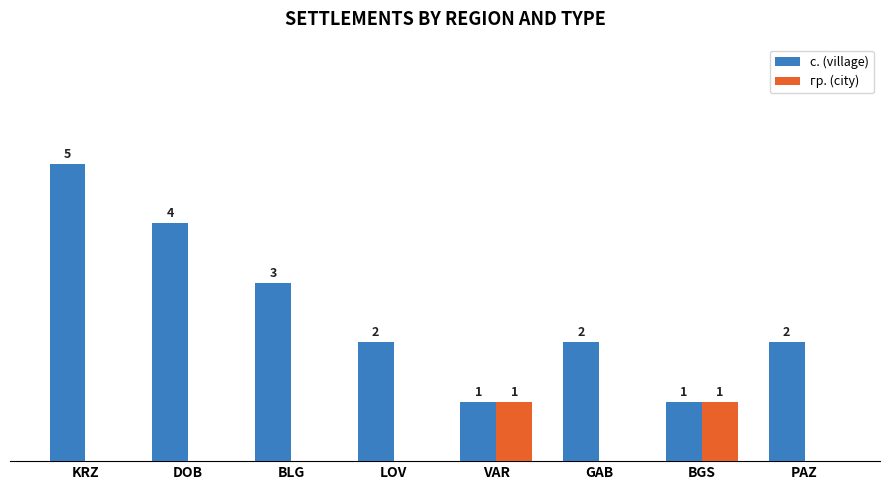

Between BLG and LOV, which series saw the biggest shift?

с. (village)